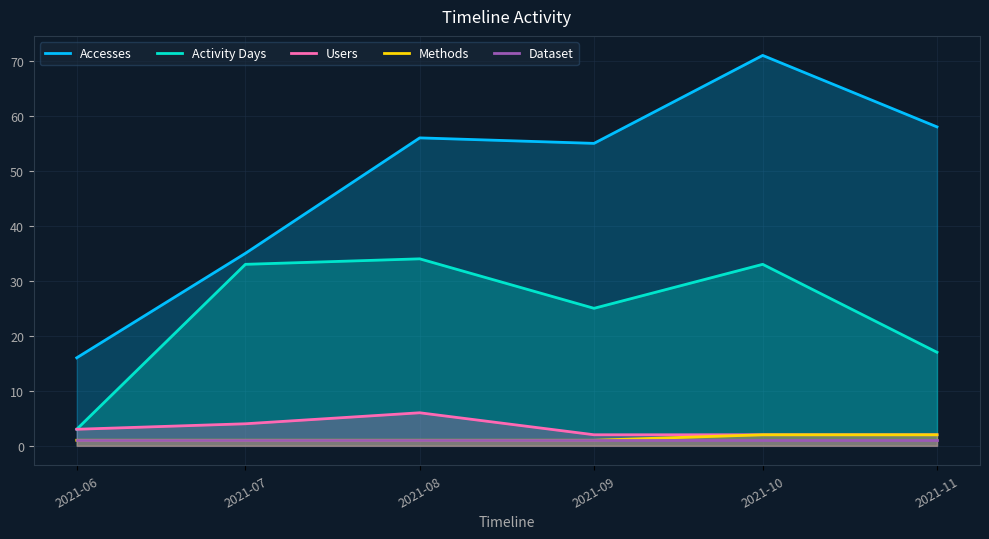

What is the value of the Methods point at the 1st from the left?

1